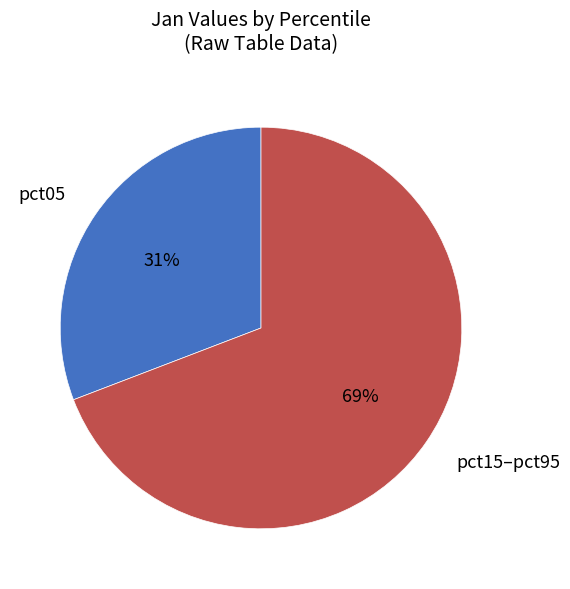

Count the number of slices in the pie.

2